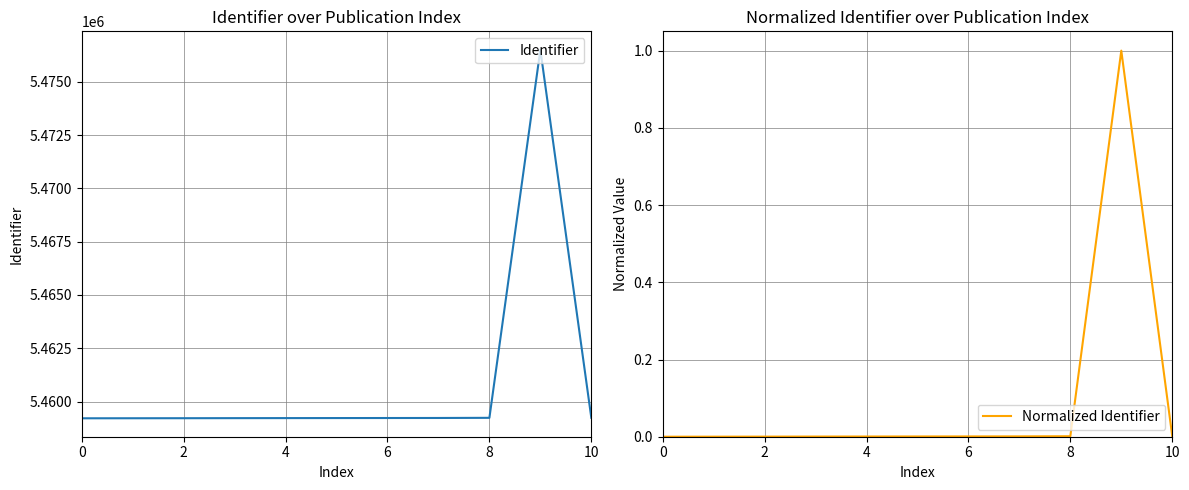

True or false: Normalized Identifier and Identifier intersect in this chart.

False